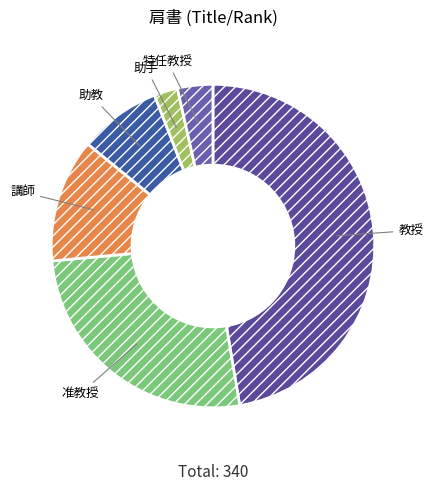

Which slice is the smallest?

助手